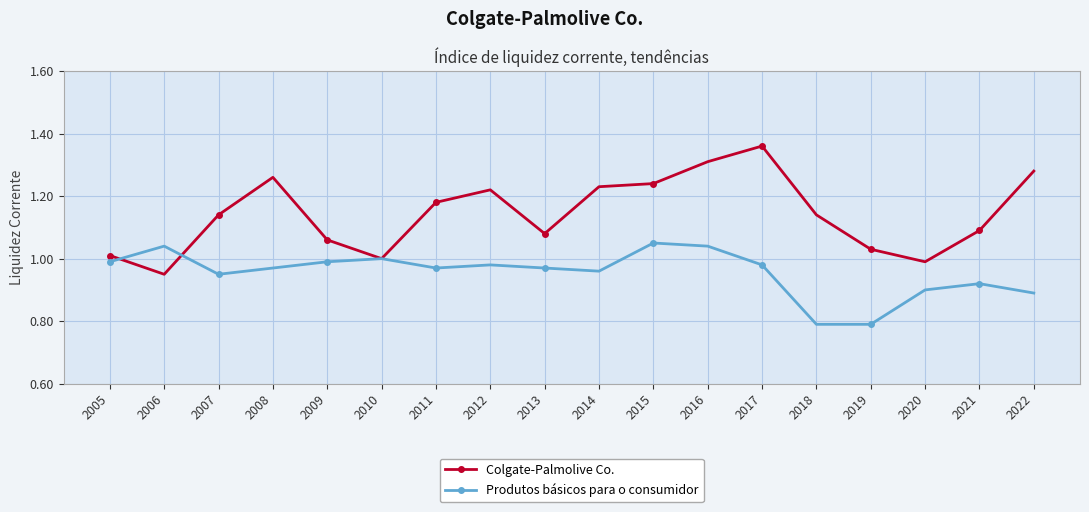

List the series in order of their peak value, lowest first.

Produtos básicos para o consumidor, Colgate-Palmolive Co.